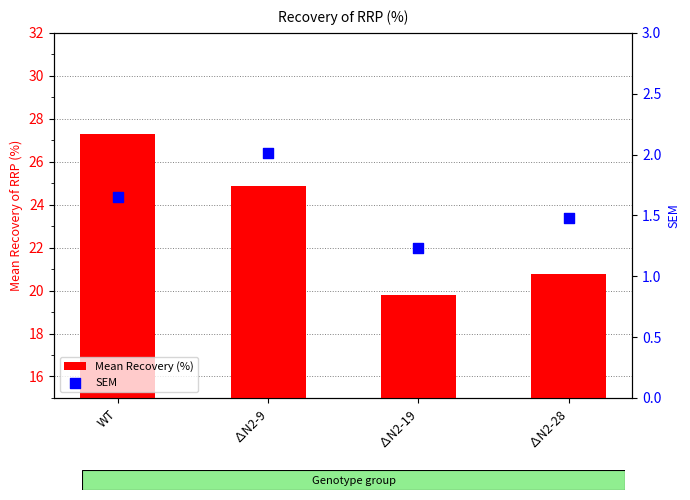

What is the total value across all series at ∆N2-19?

21.0